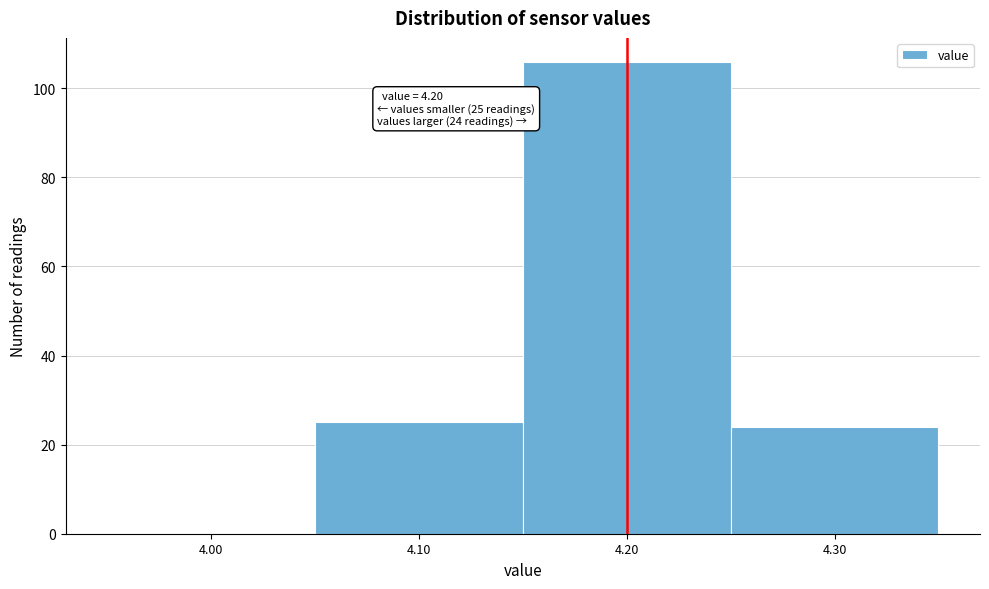

Over which range of the x-axis is the bar tallest?

4.15 to 4.25